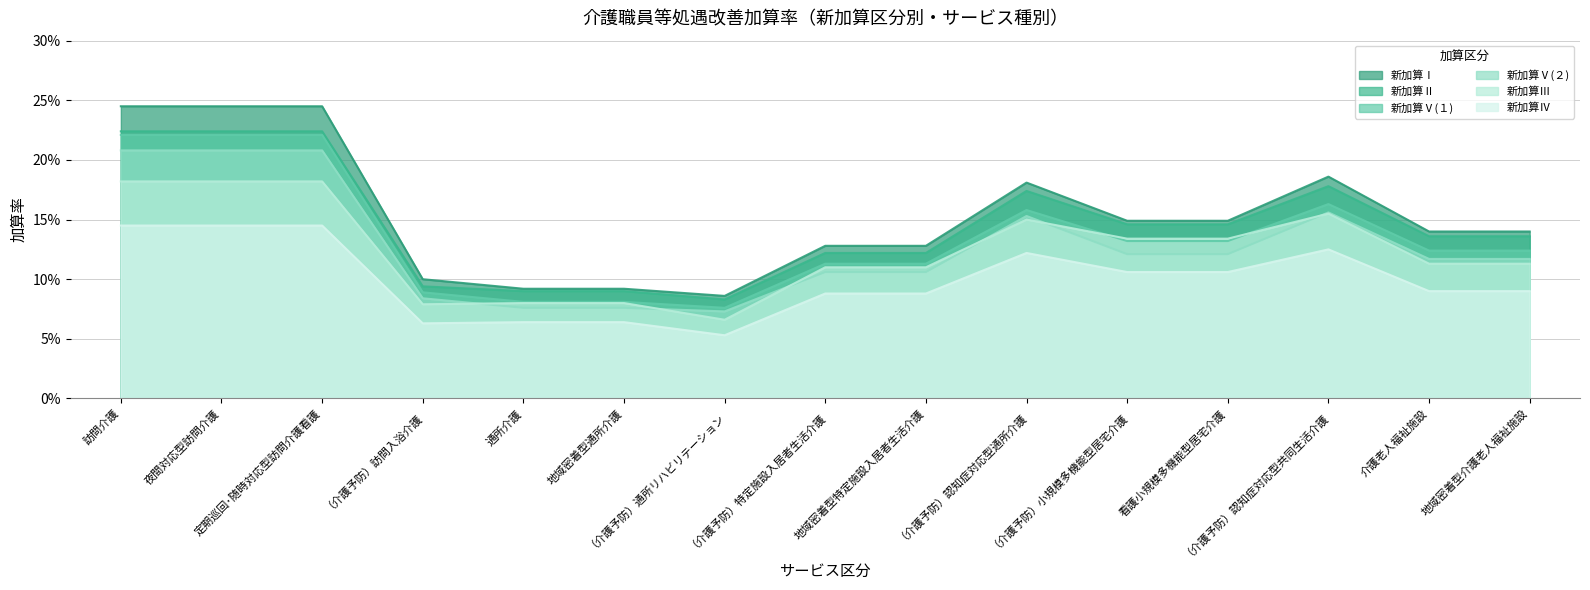

At how many categories does at least one series exceed 0?

15